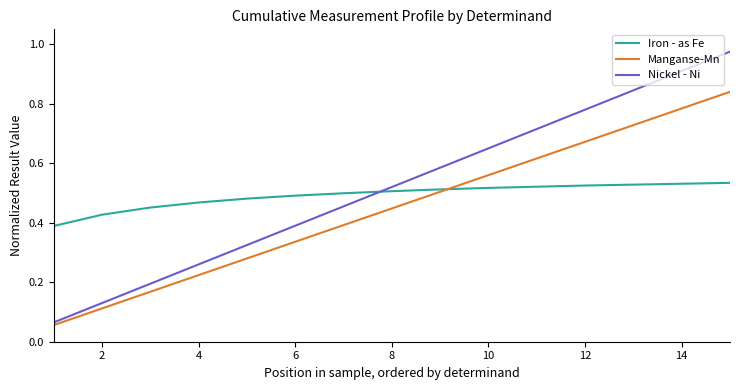

Which series ends up on top after the final intersection of Manganse-Mn and Iron - as Fe?

Manganse-Mn